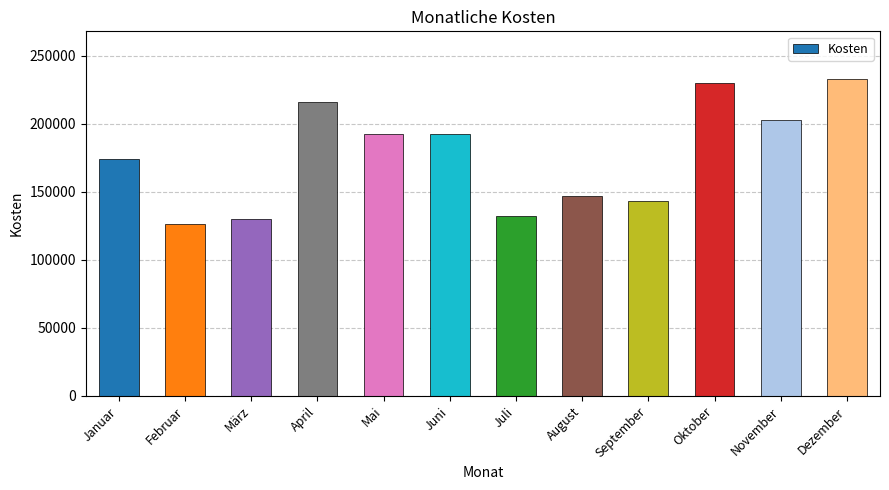

What value does the data have at Januar?

174027